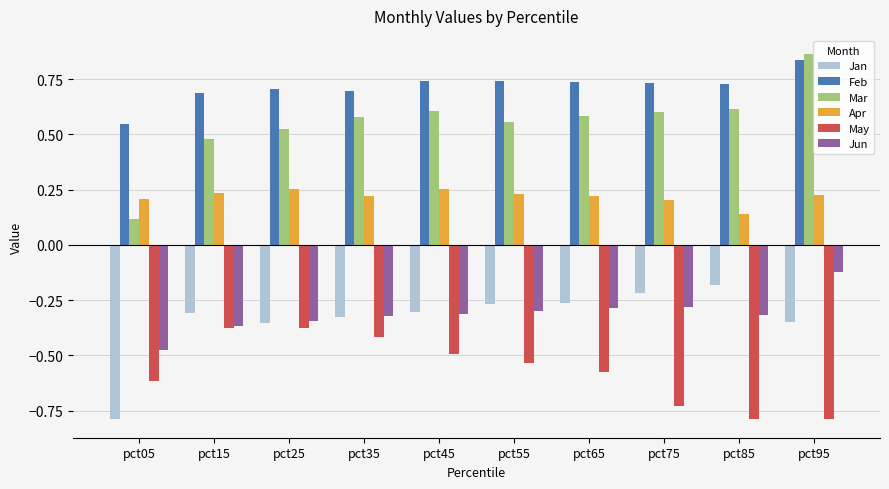

Which category has the highest value in the Mar series?

pct95